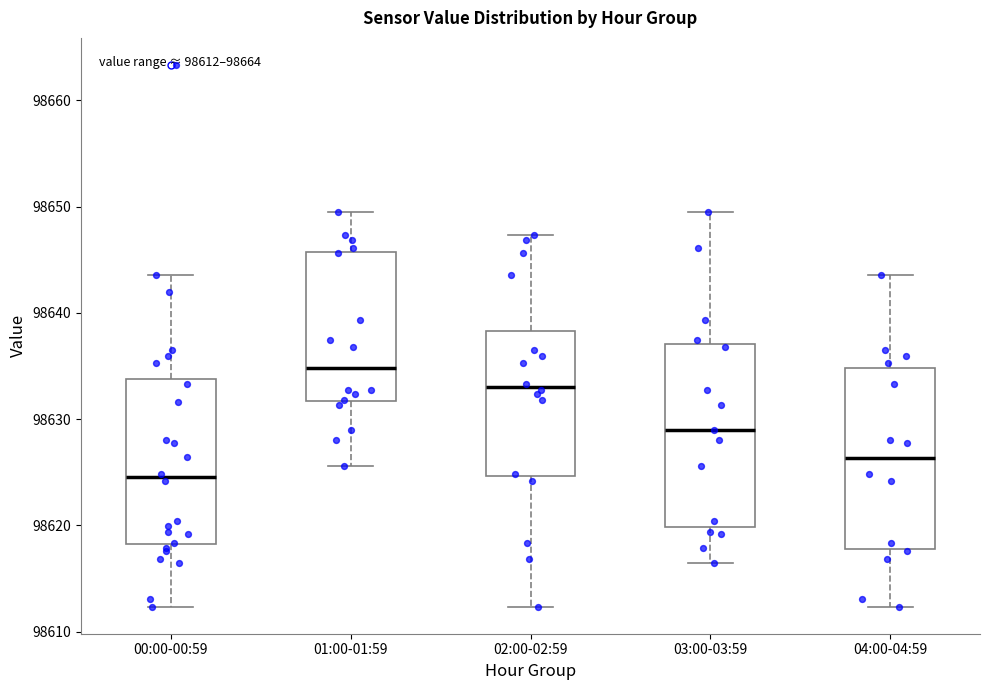

Which box's median line is the highest?

01:00-01:59